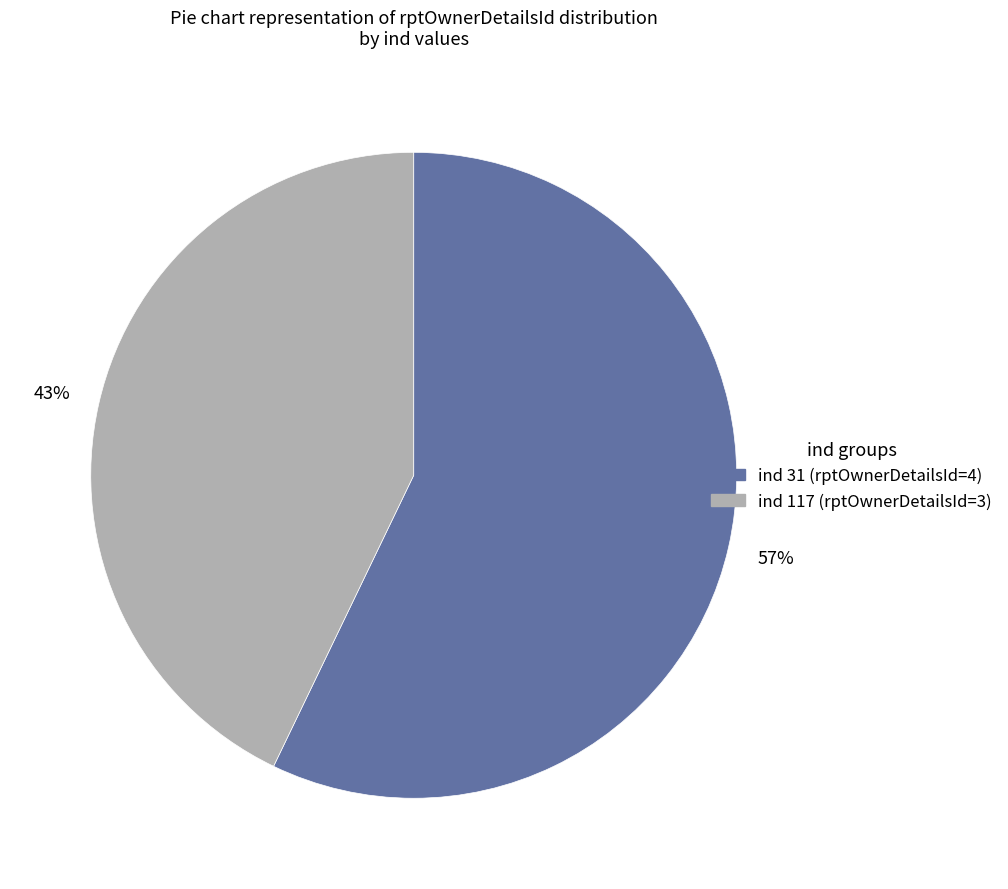

The ind 31 (rptOwnerDetailsId=4) slice represents 57% of the pie. True or false?

True